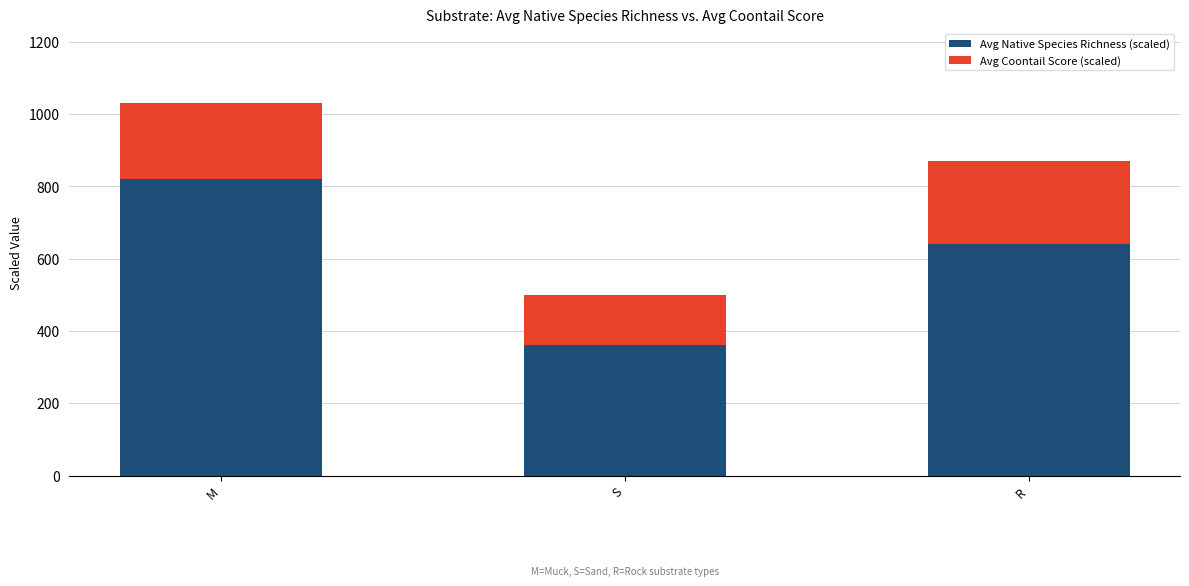

What is the total value across all series at S?

500.0